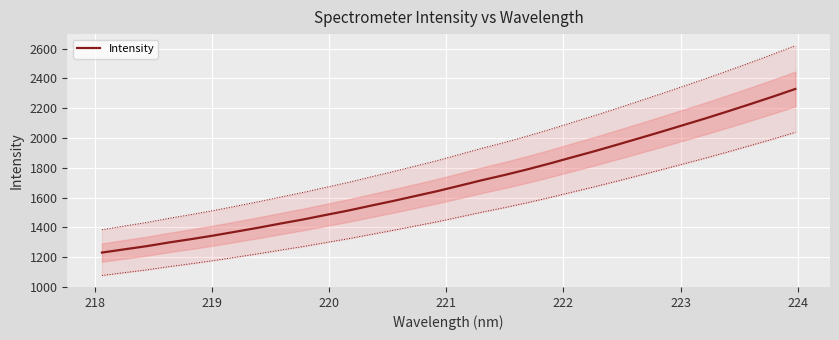

Count the number of values greater than 1680.

16